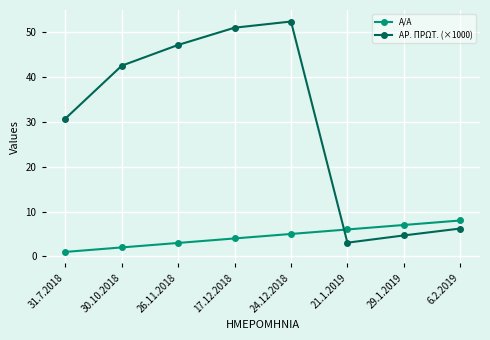

Which series ends up on top after the final intersection of ΑΡ. ΠΡΩΤ. (×1000) and A/A?

A/A